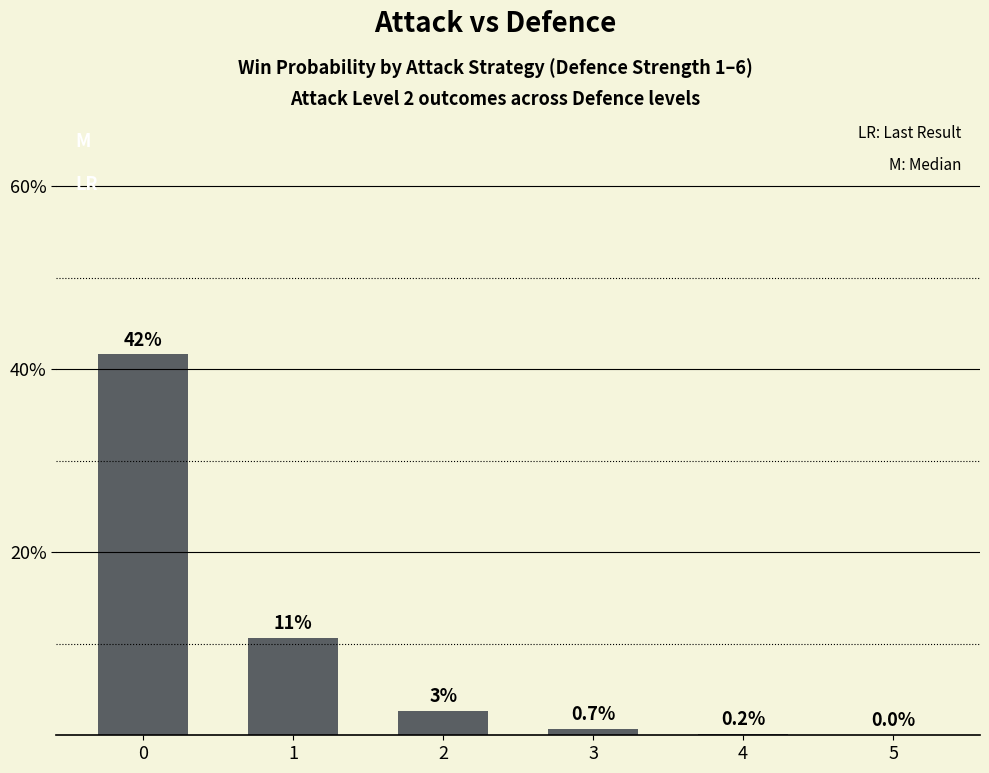

How many bars are there in total?

6